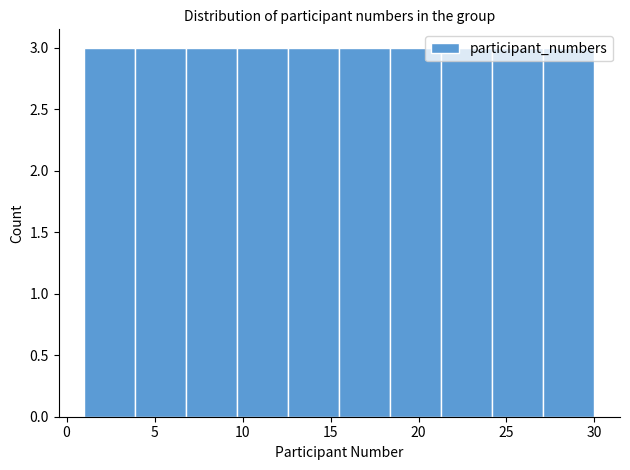

How tall is the bar that spans 3.9 to 6.8 on the x-axis? Neither the bar edges nor the heights are printed on the chart, so give them approximately, as read against the axes.

3